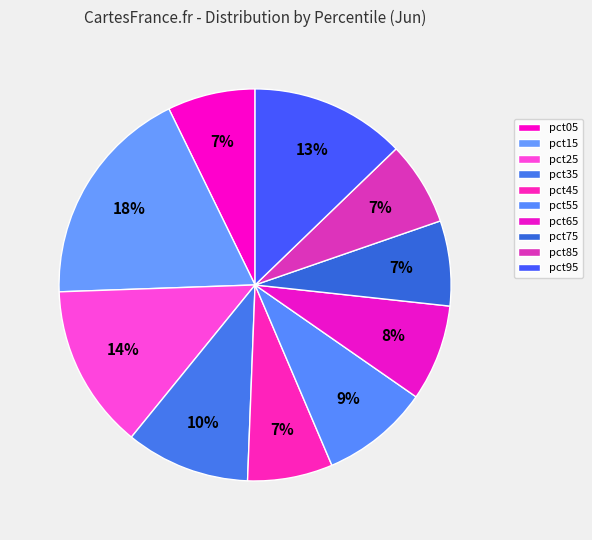

To the nearest percent, what percentage of the pie is pct25?

14%